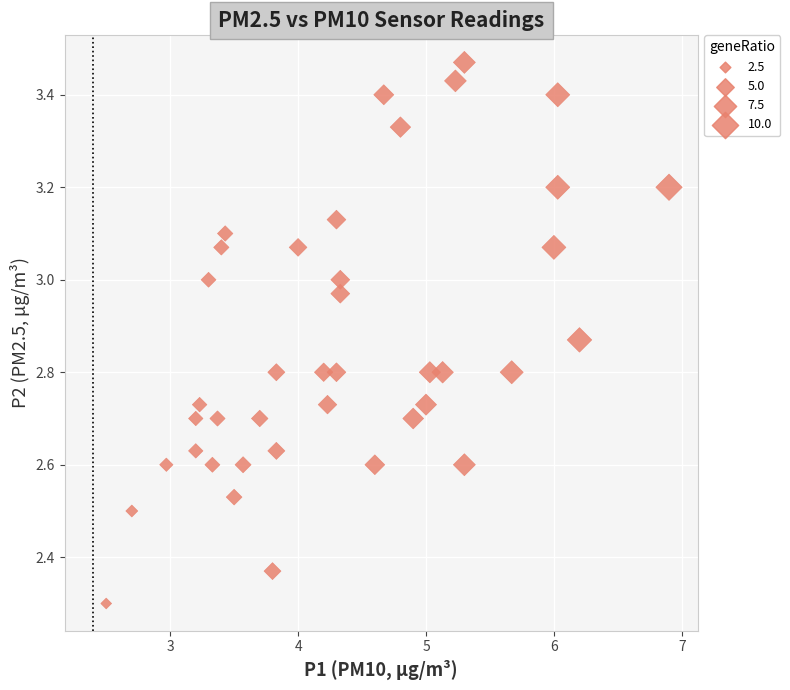

What Y value in the scatter plot is closest to 2?

2.3